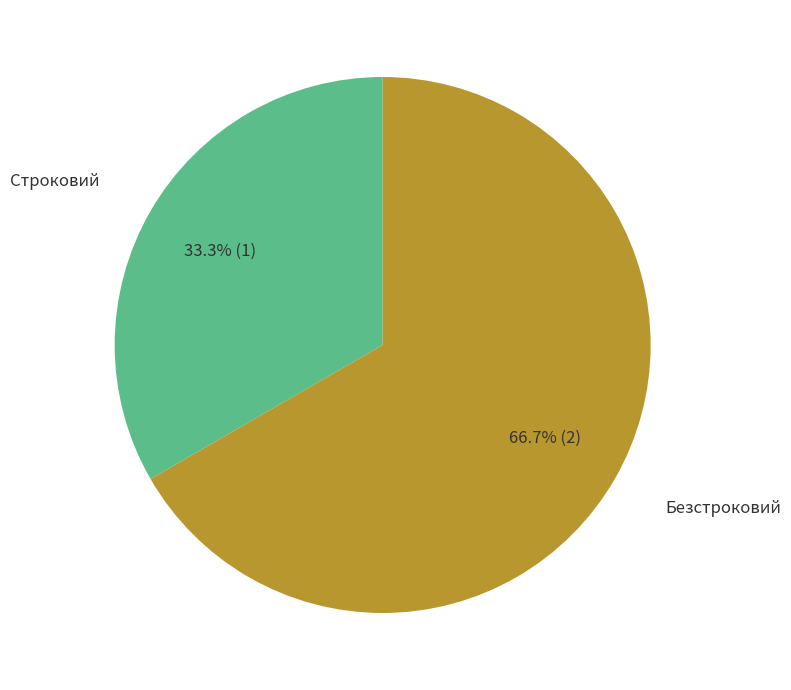

Do Безстроковий and Строковий together represent more than half of the pie?

Yes